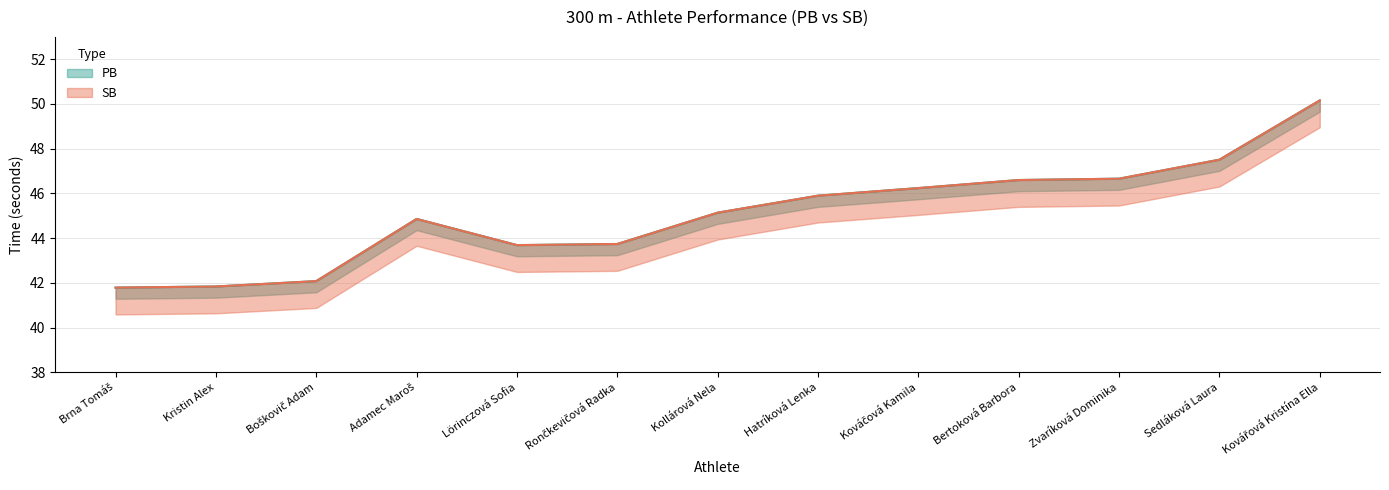

List the series in order of their peak value, highest first.

PB, SB